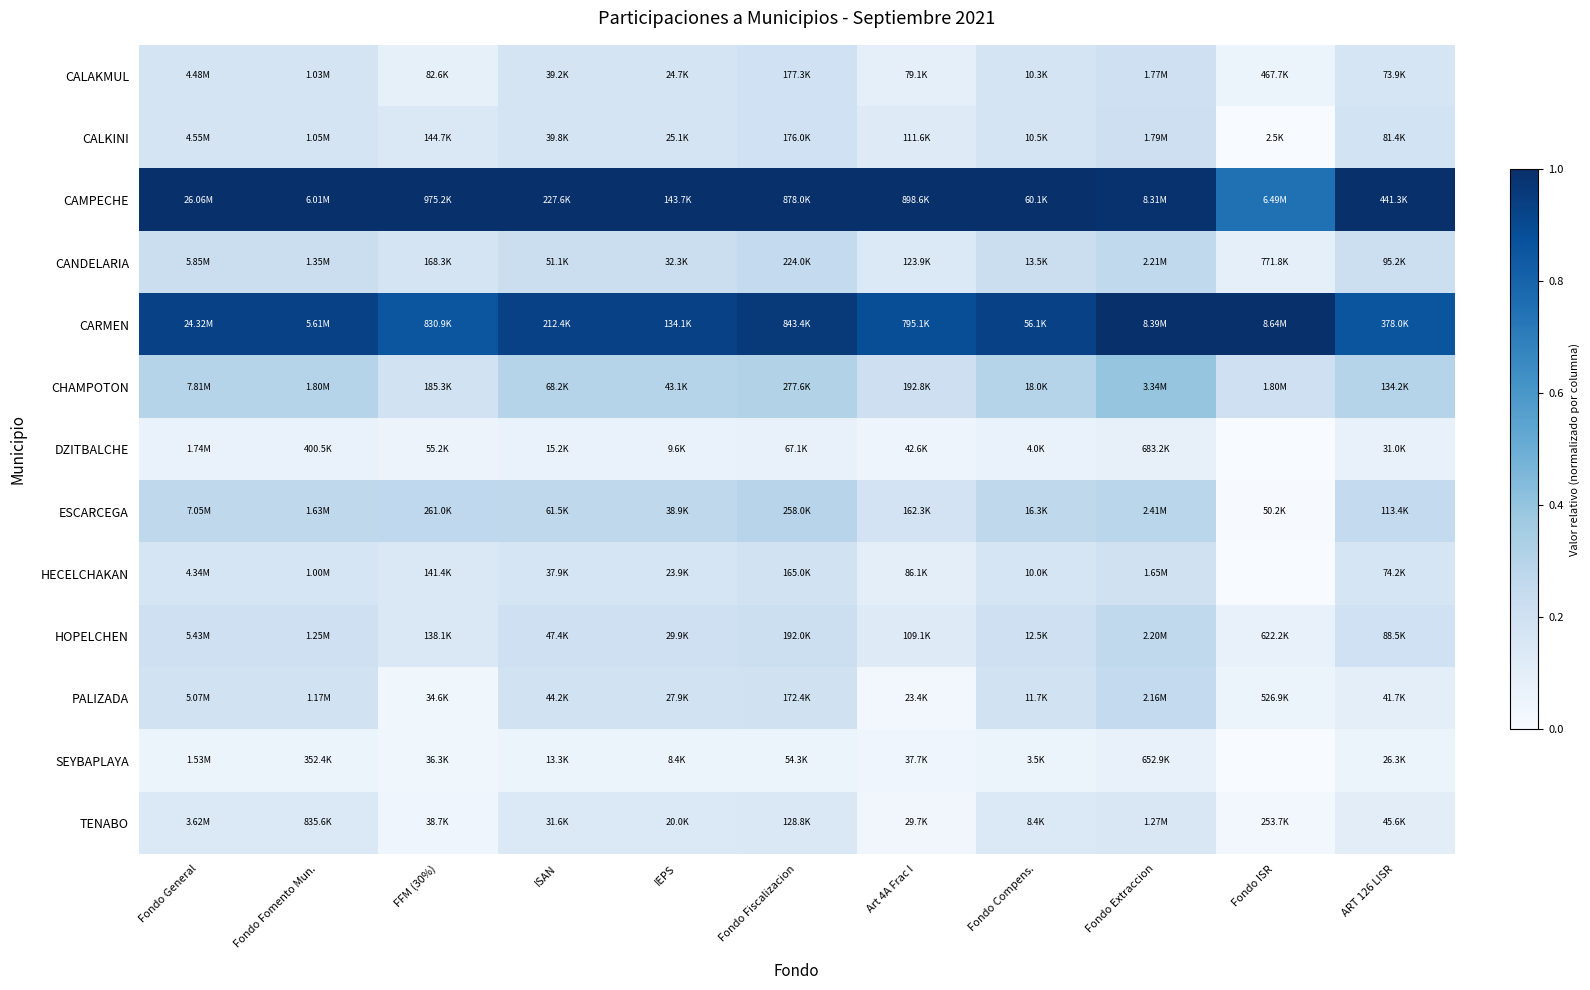

Reading left to right, transcribe all the data shown in this chart.

CALAKMUL: Fondo General=0.2	Fondo Fomento Mun.=0.2	FFM (30%)=0.1	ISAN=0.2	IEPS=0.2	Fondo Fiscalizacion=0.2	Art 4A Frac I=0.1	Fondo Compens.=0.2	Fondo Extraccion=0.2	Fondo ISR=0.1	ART 126 LISR=0.2
CALKINI: Fondo General=0.2	Fondo Fomento Mun.=0.2	FFM (30%)=0.1	ISAN=0.2	IEPS=0.2	Fondo Fiscalizacion=0.2	Art 4A Frac I=0.1	Fondo Compens.=0.2	Fondo Extraccion=0.2	Fondo ISR=0.0	ART 126 LISR=0.2
CAMPECHE: Fondo General=1.0	Fondo Fomento Mun.=1.0	FFM (30%)=1.0	ISAN=1.0	IEPS=1.0	Fondo Fiscalizacion=1.0	Art 4A Frac I=1.0	Fondo Compens.=1.0	Fondo Extraccion=1.0	Fondo ISR=0.8	ART 126 LISR=1.0
CANDELARIA: Fondo General=0.2	Fondo Fomento Mun.=0.2	FFM (30%)=0.2	ISAN=0.2	IEPS=0.2	Fondo Fiscalizacion=0.3	Art 4A Frac I=0.1	Fondo Compens.=0.2	Fondo Extraccion=0.3	Fondo ISR=0.1	ART 126 LISR=0.2
CARMEN: Fondo General=0.9	Fondo Fomento Mun.=0.9	FFM (30%)=0.9	ISAN=0.9	IEPS=0.9	Fondo Fiscalizacion=1.0	Art 4A Frac I=0.9	Fondo Compens.=0.9	Fondo Extraccion=1.0	Fondo ISR=1.0	ART 126 LISR=0.9
CHAMPOTON: Fondo General=0.3	Fondo Fomento Mun.=0.3	FFM (30%)=0.2	ISAN=0.3	IEPS=0.3	Fondo Fiscalizacion=0.3	Art 4A Frac I=0.2	Fondo Compens.=0.3	Fondo Extraccion=0.4	Fondo ISR=0.2	ART 126 LISR=0.3
DZITBALCHE: Fondo General=0.1	Fondo Fomento Mun.=0.1	FFM (30%)=0.1	ISAN=0.1	IEPS=0.1	Fondo Fiscalizacion=0.1	Art 4A Frac I=0.0	Fondo Compens.=0.1	Fondo Extraccion=0.1	Fondo ISR=0.0	ART 126 LISR=0.1
ESCARCEGA: Fondo General=0.3	Fondo Fomento Mun.=0.3	FFM (30%)=0.3	ISAN=0.3	IEPS=0.3	Fondo Fiscalizacion=0.3	Art 4A Frac I=0.2	Fondo Compens.=0.3	Fondo Extraccion=0.3	Fondo ISR=0.0	ART 126 LISR=0.3
HECELCHAKAN: Fondo General=0.2	Fondo Fomento Mun.=0.2	FFM (30%)=0.1	ISAN=0.2	IEPS=0.2	Fondo Fiscalizacion=0.2	Art 4A Frac I=0.1	Fondo Compens.=0.2	Fondo Extraccion=0.2	Fondo ISR=0.0	ART 126 LISR=0.2
HOPELCHEN: Fondo General=0.2	Fondo Fomento Mun.=0.2	FFM (30%)=0.1	ISAN=0.2	IEPS=0.2	Fondo Fiscalizacion=0.2	Art 4A Frac I=0.1	Fondo Compens.=0.2	Fondo Extraccion=0.3	Fondo ISR=0.1	ART 126 LISR=0.2
PALIZADA: Fondo General=0.2	Fondo Fomento Mun.=0.2	FFM (30%)=0.0	ISAN=0.2	IEPS=0.2	Fondo Fiscalizacion=0.2	Art 4A Frac I=0.0	Fondo Compens.=0.2	Fondo Extraccion=0.3	Fondo ISR=0.1	ART 126 LISR=0.1
SEYBAPLAYA: Fondo General=0.1	Fondo Fomento Mun.=0.1	FFM (30%)=0.0	ISAN=0.1	IEPS=0.1	Fondo Fiscalizacion=0.1	Art 4A Frac I=0.0	Fondo Compens.=0.1	Fondo Extraccion=0.1	Fondo ISR=0.0	ART 126 LISR=0.1
TENABO: Fondo General=0.1	Fondo Fomento Mun.=0.1	FFM (30%)=0.0	ISAN=0.1	IEPS=0.1	Fondo Fiscalizacion=0.1	Art 4A Frac I=0.0	Fondo Compens.=0.1	Fondo Extraccion=0.2	Fondo ISR=0.0	ART 126 LISR=0.1